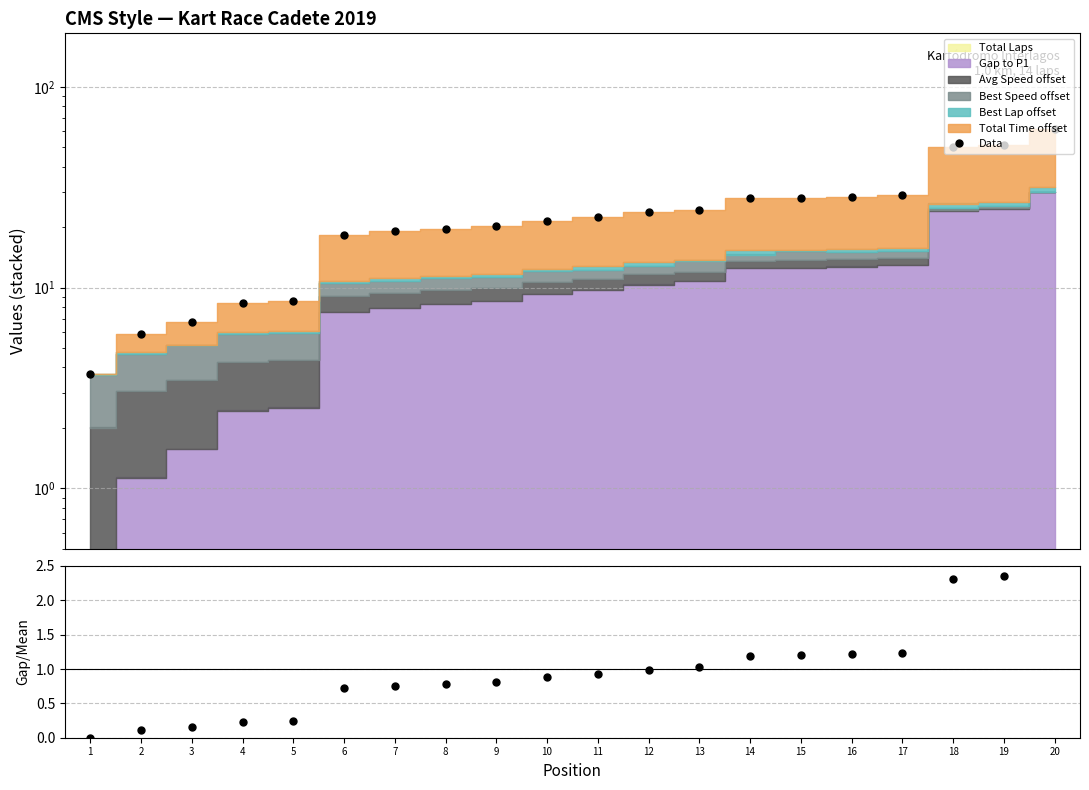

True or false: Data and Gap/Mean Gap intersect in this chart.

False